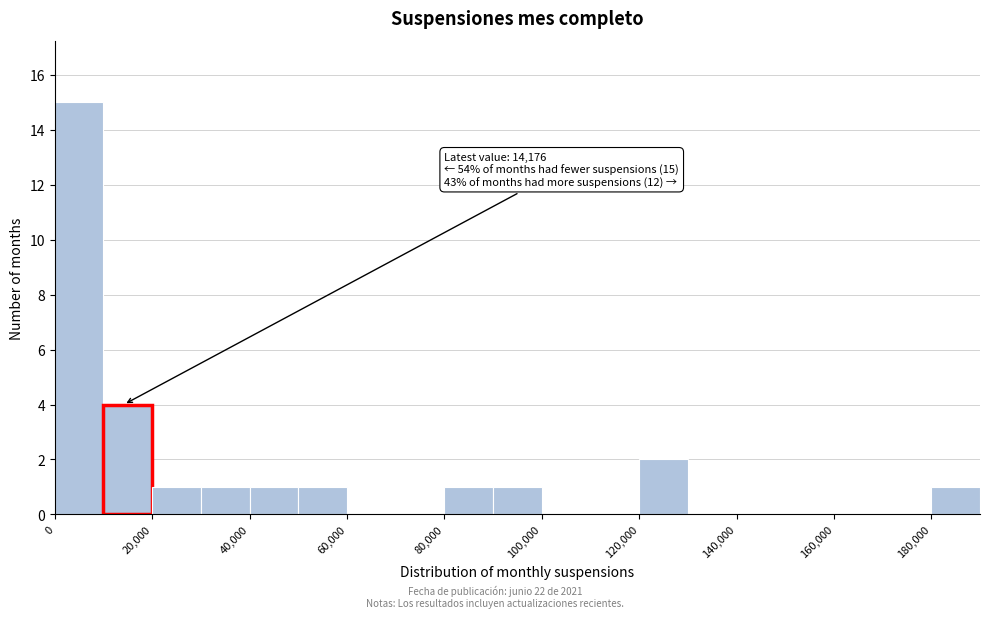

Over which range of the x-axis is the bar tallest?

0 to 10000